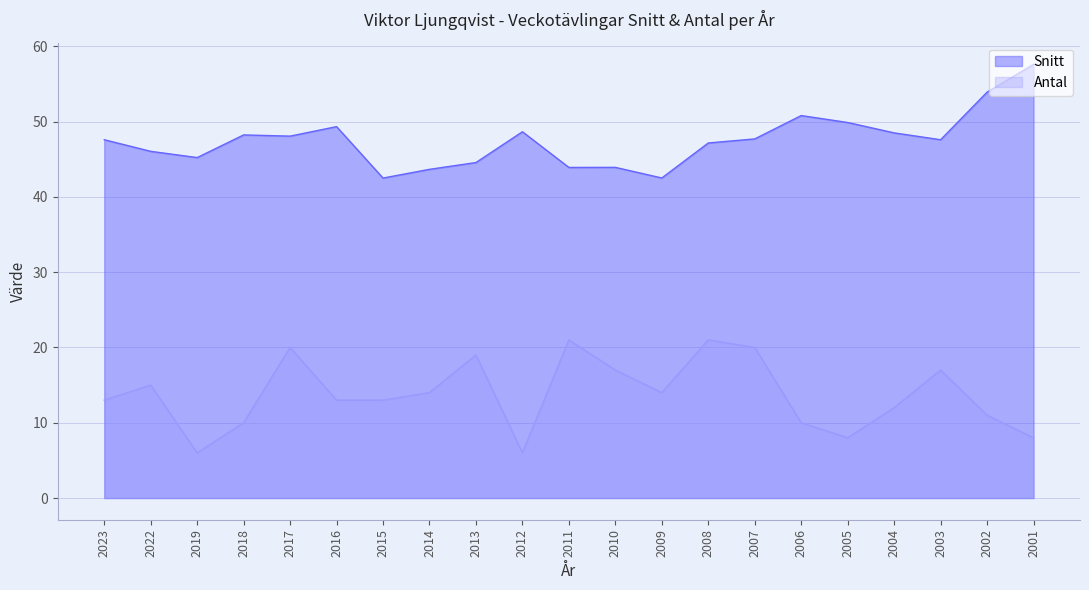

How many values in the Antal series are below 13?

8